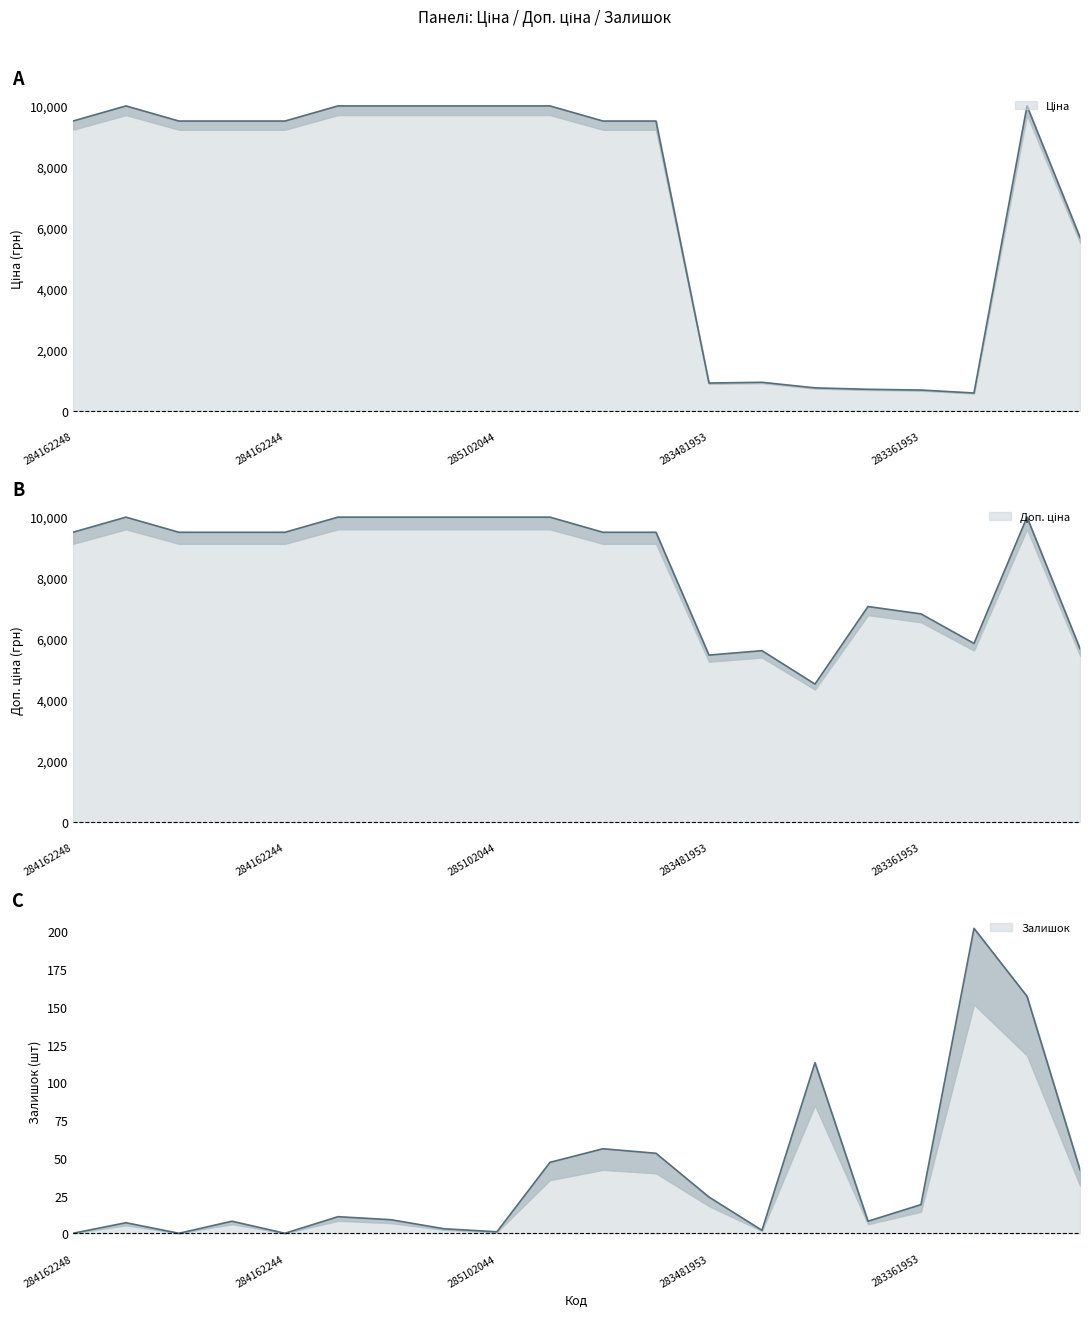

What is the total value across all series at 272992170?

20107.0